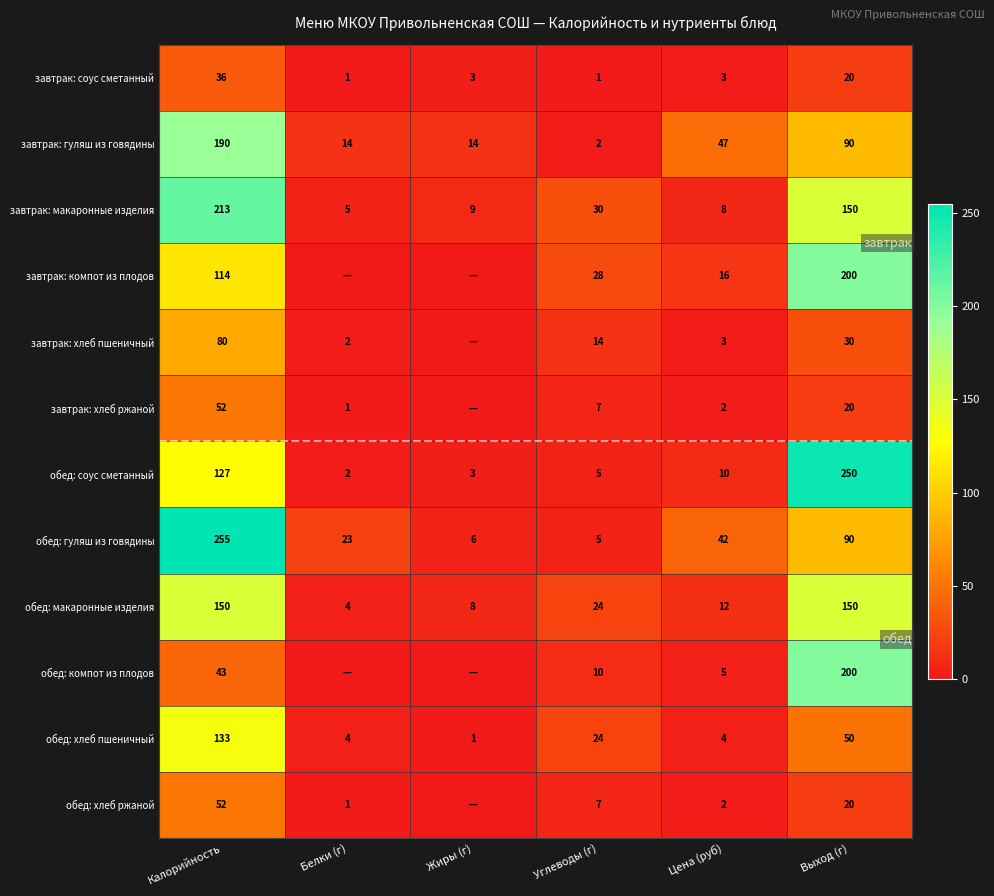

How many series are shown in this chart?

12